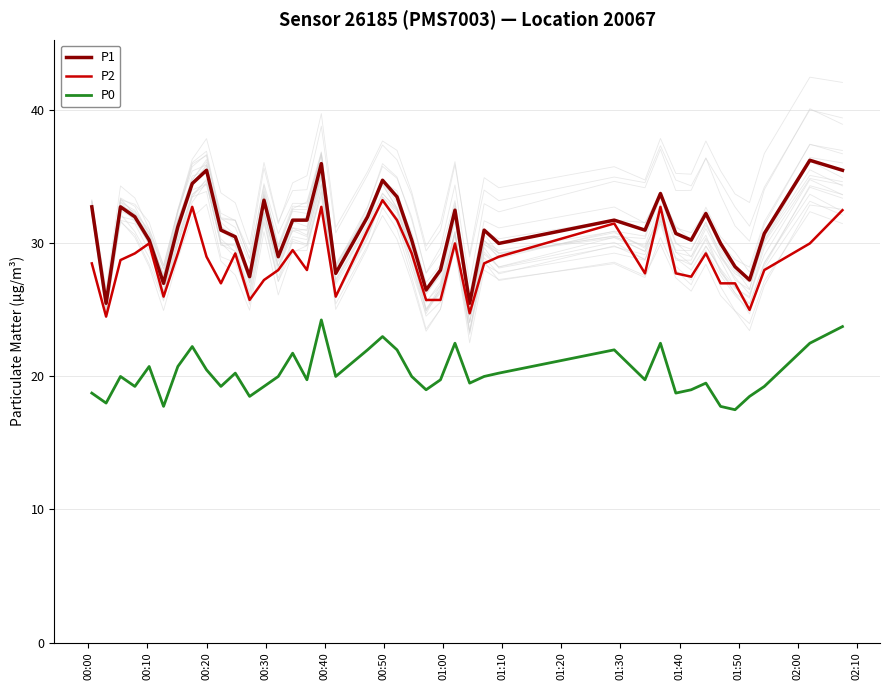

True or false: P0 and P1 intersect in this chart.

False